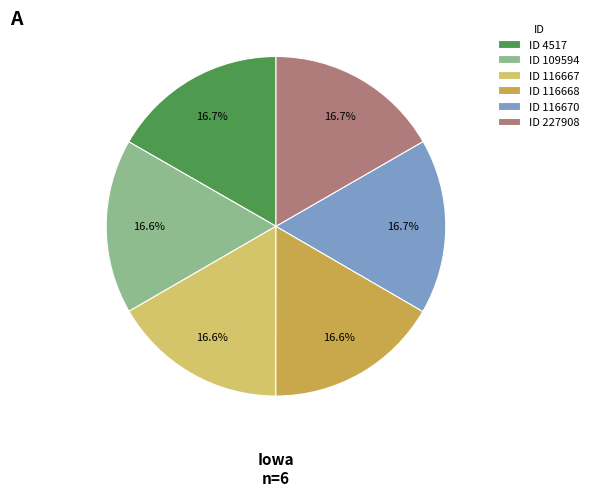

How many segments does this pie chart have?

6